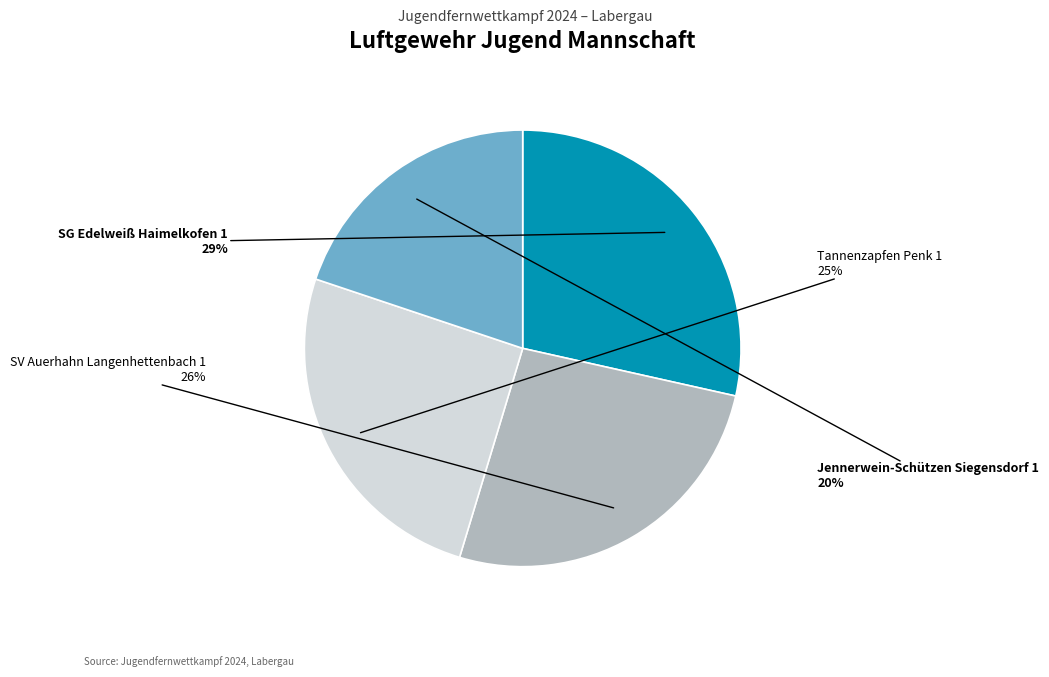

Approximately how many times larger is the value at SG Edelweiß Haimelkofen 1 compared to SV Auerhahn Langenhettenbach 1?

1.1